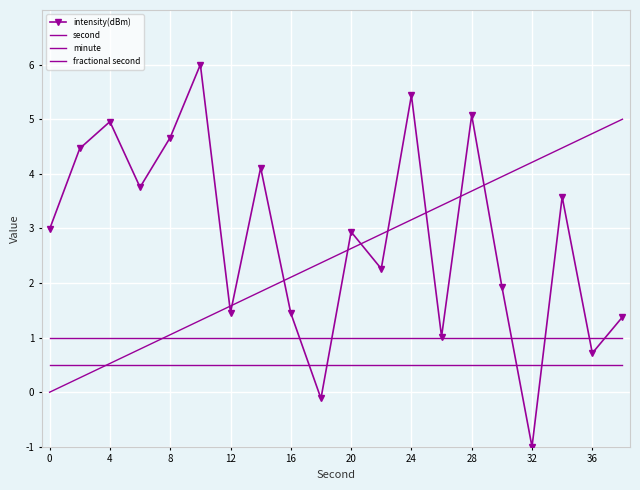

What is the sum of all second values?

50.0